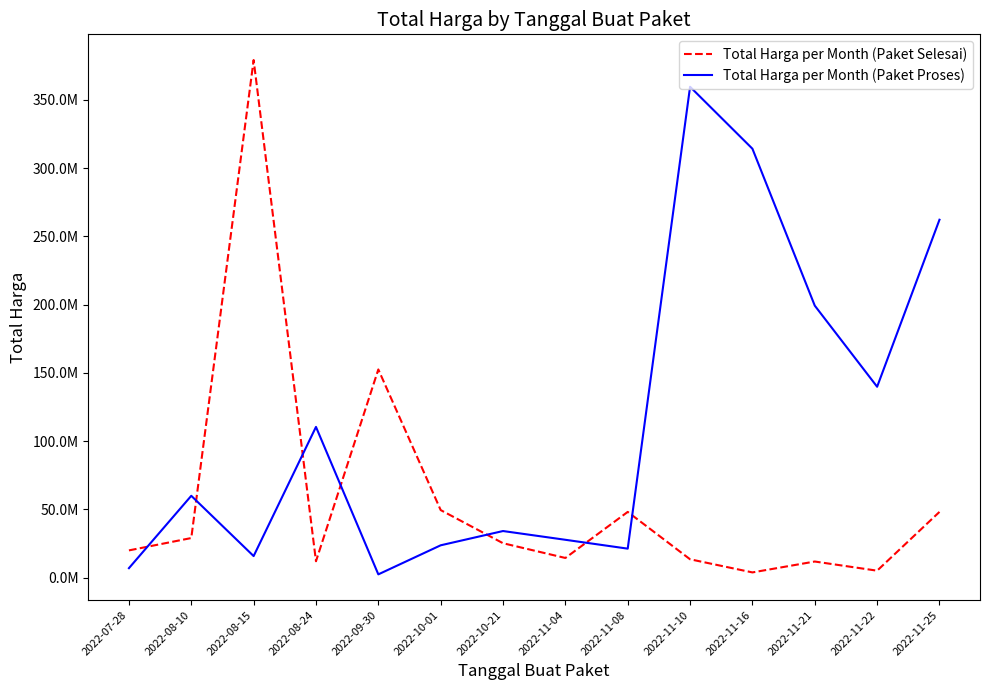

After their last crossing, which series has the higher values: Total Harga per Month (Paket Proses) or Total Harga per Month (Paket Selesai)?

Total Harga per Month (Paket Proses)